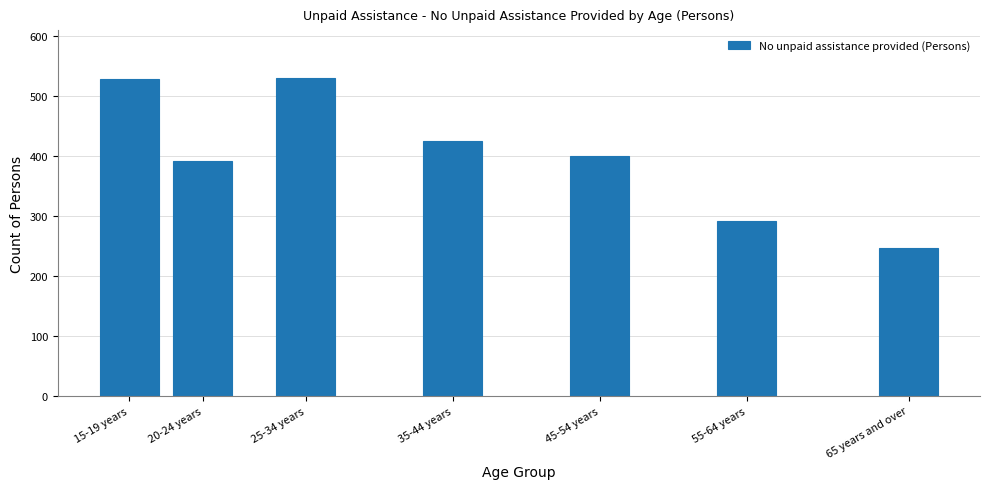

Which has a higher value, 15-19 years or 55-64 years?

15-19 years